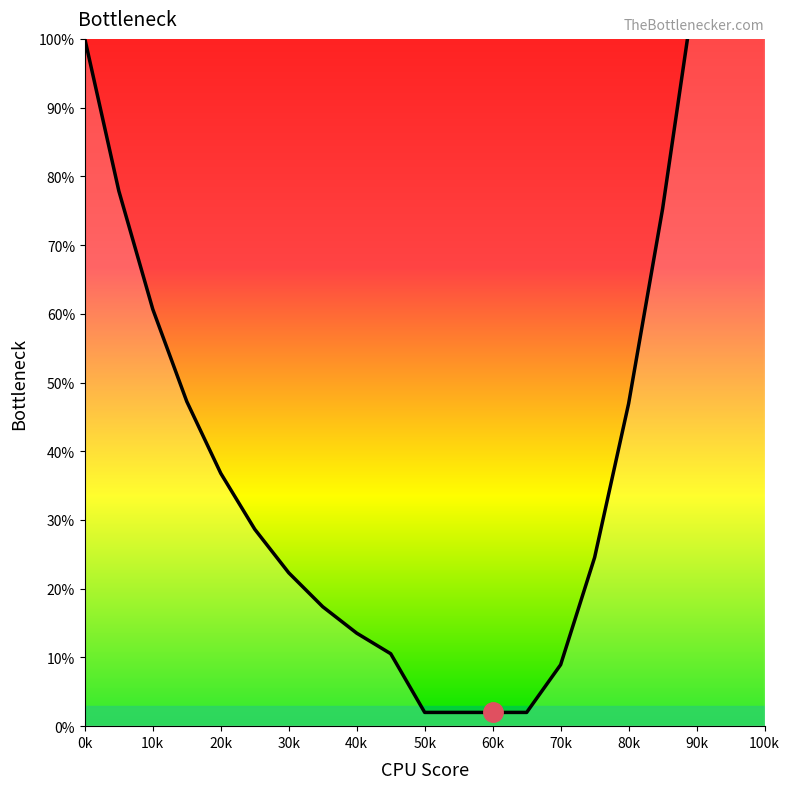

How many categories are shown in the chart?

21